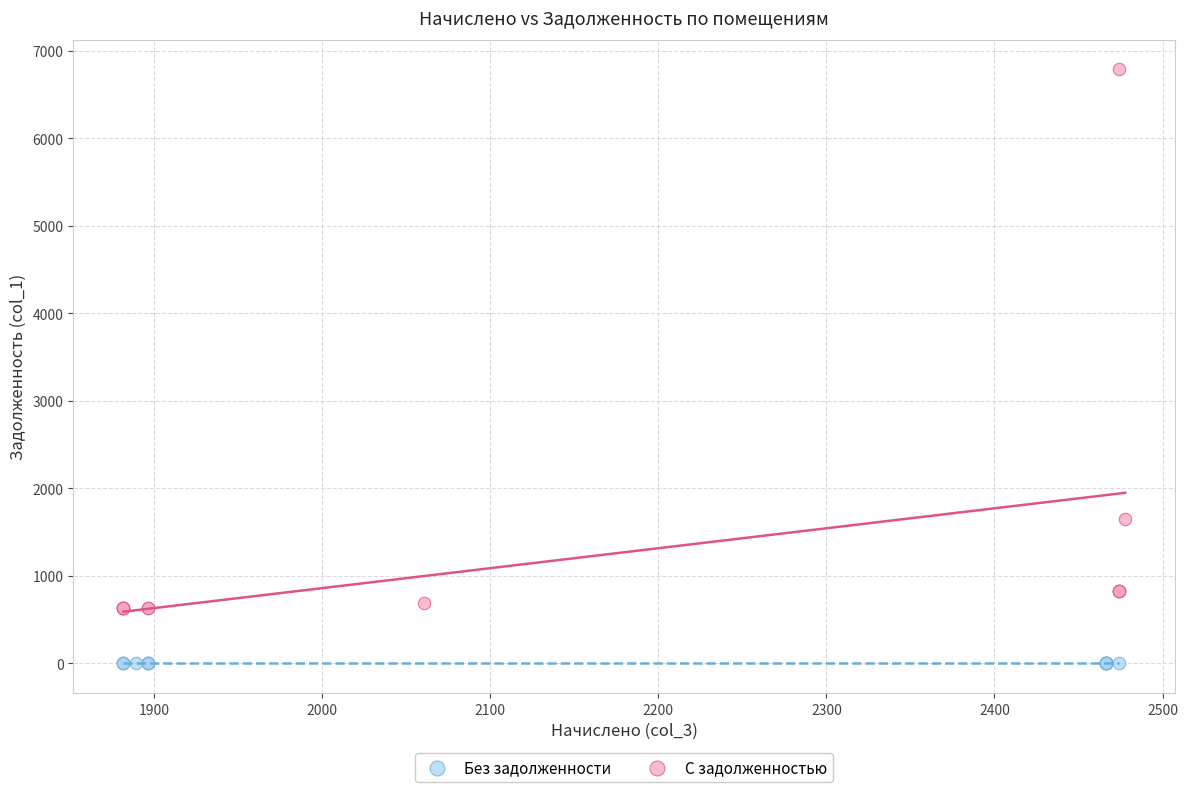

Which series contains the lowest Y value?

Без задолженности